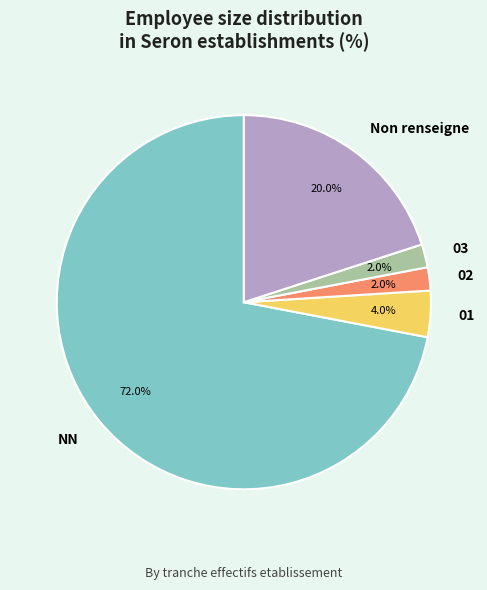

To the nearest percent, what is the difference between the 01 and NN slice percentages?

68%